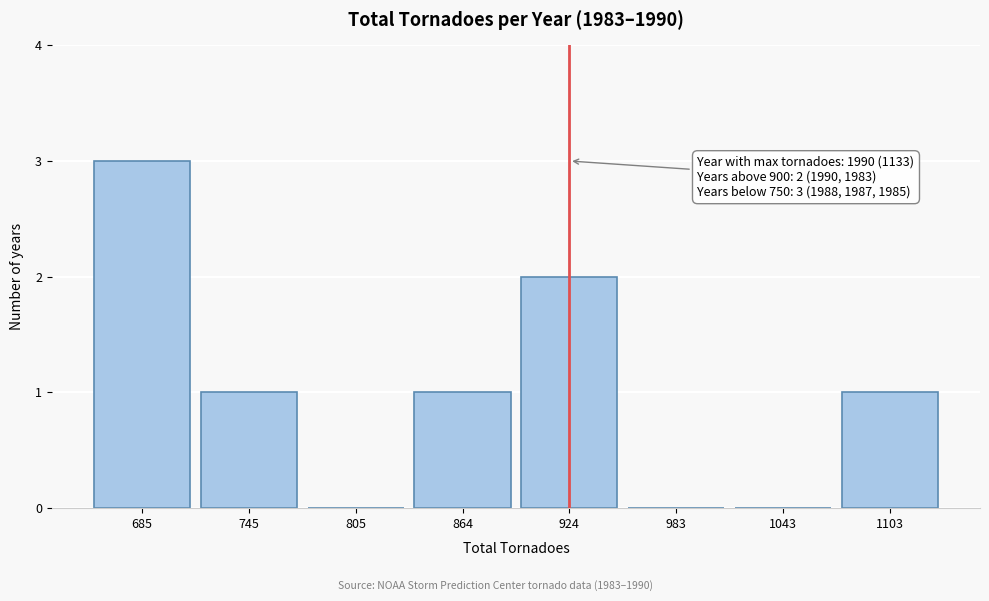

Reading left to right, what are all the values shown in this chart?

685=3	745=1	805=0	864=1	924=2	983=0	1043=0	1103=1